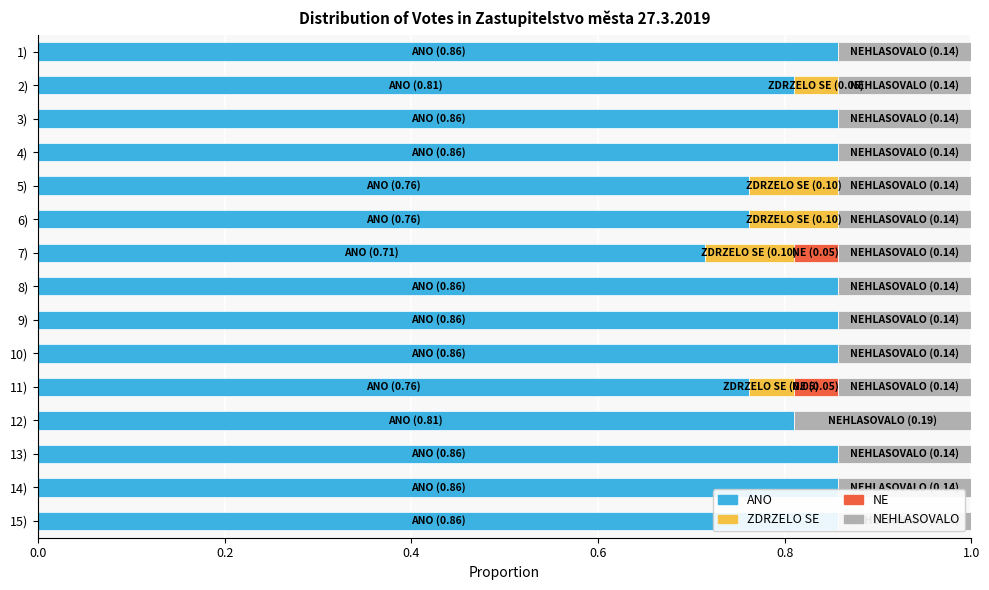

Reading left to right, transcribe all the data shown in this chart.

ANO: 0.9	0.8	0.9	0.9	0.8	0.8	0.7	0.9	0.9	0.9	0.8	0.8	0.9	0.9	0.9
ZDRZELO SE: 0.0	0.0	0.0	0.0	0.1	0.1	0.1	0.0	0.0	0.0	0.0	0.0	0.0	0.0	0.0
NE: 0.0	0.0	0.0	0.0	0.0	0.0	0.0	0.0	0.0	0.0	0.0	0.0	0.0	0.0	0.0
NEHLASOVALO: 0.1	0.1	0.1	0.1	0.1	0.1	0.1	0.1	0.1	0.1	0.1	0.2	0.1	0.1	0.1